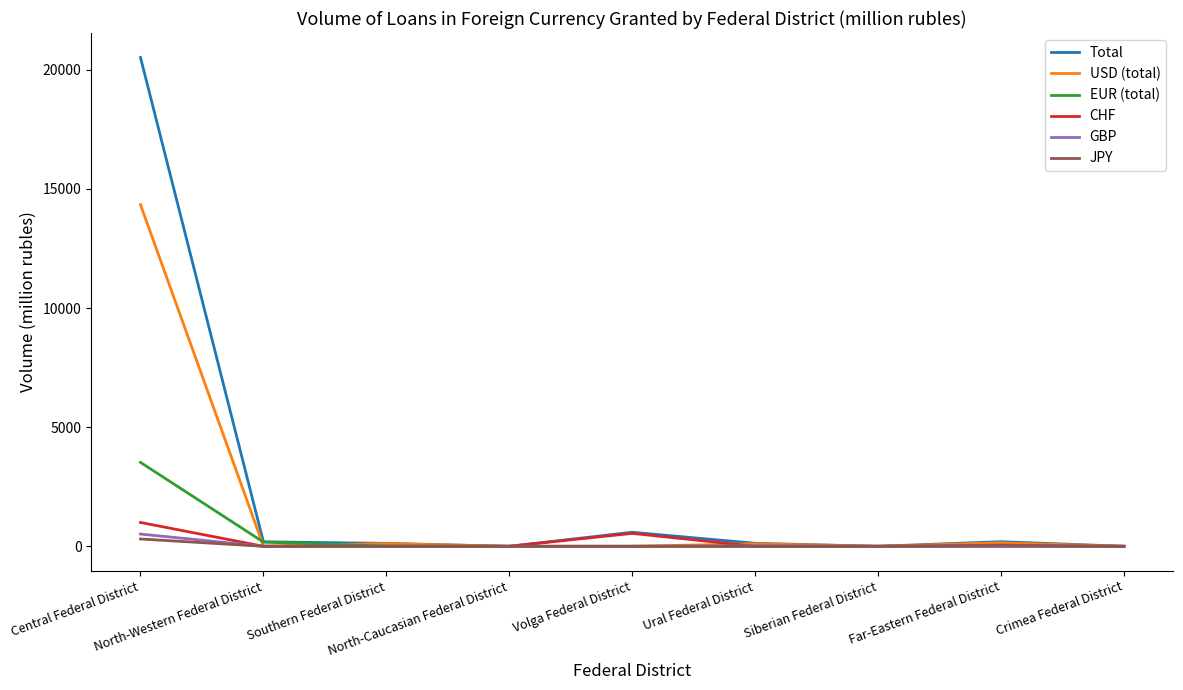

Which series has the largest range (max minus min)?

Total